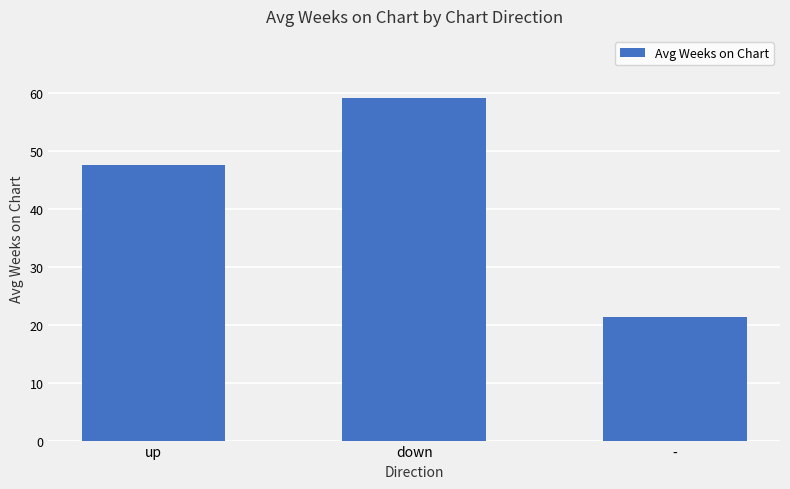

How many data points are above 47?

2